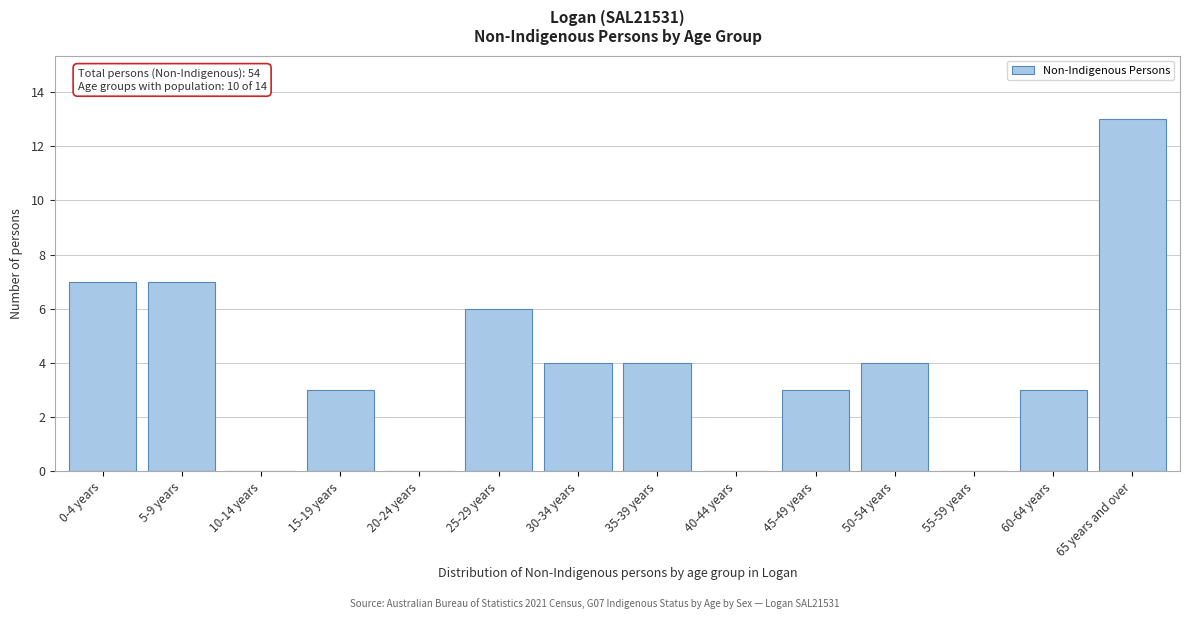

Reading left to right, list all the values displayed in this chart.

0-4 years=7	5-9 years=7	10-14 years=0	15-19 years=3	20-24 years=0	25-29 years=6	30-34 years=4	35-39 years=4	40-44 years=0	45-49 years=3	50-54 years=4	55-59 years=0	60-64 years=3	65 years and over=13